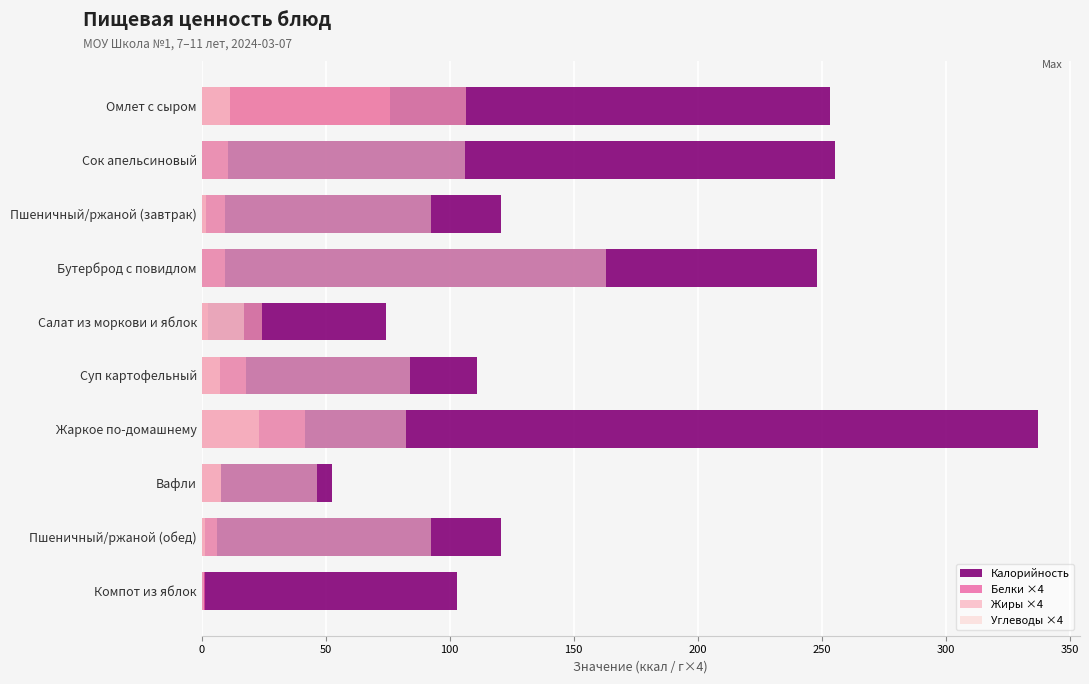

Is the value of Жиры ×4 at Суп картофельный greater than the value of Калорийность at Пшеничный/ржаной (обед)?

No